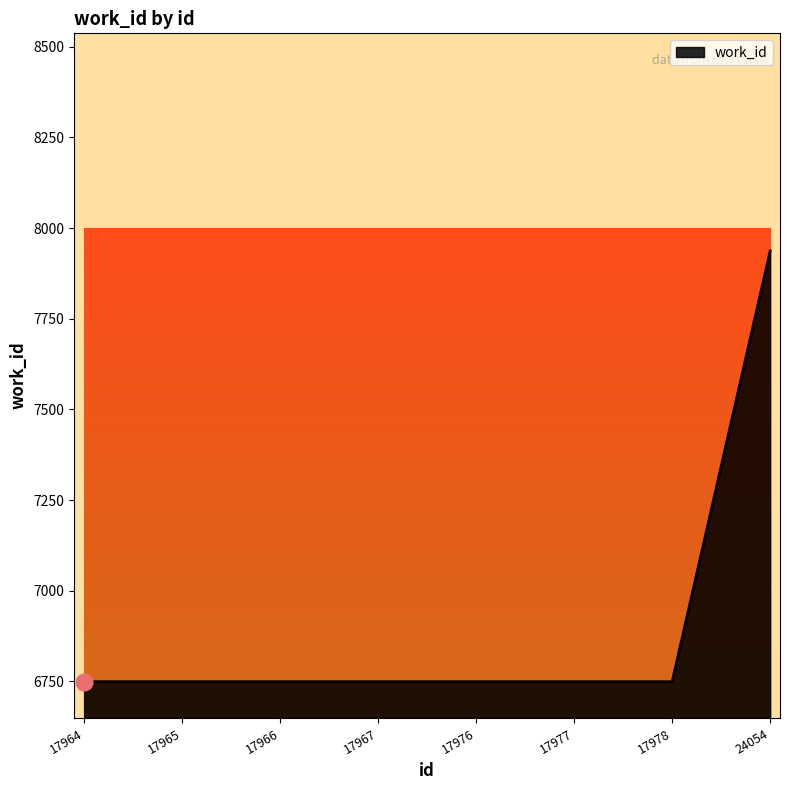

What is the maximum value shown in the chart?

7937